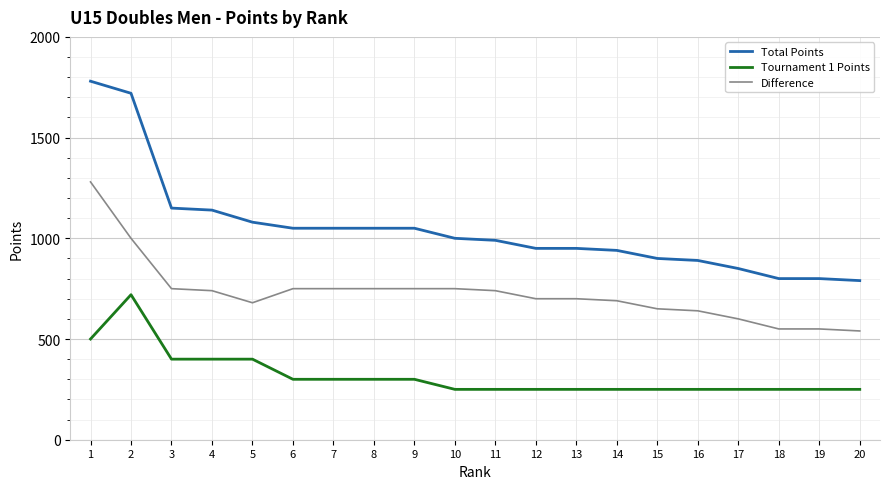

Reading left to right, list all the values displayed in this chart.

Total Points: 1=1780	2=1720	3=1150	4=1140	5=1080	6=1050	7=1050	8=1050	9=1050	10=1000	11=990	12=950	13=950	14=940	15=900	16=890	17=850	18=800	19=800	20=790
Tournament 1 Points: 1=500	2=720	3=400	4=400	5=400	6=300	7=300	8=300	9=300	10=250	11=250	12=250	13=250	14=250	15=250	16=250	17=250	18=250	19=250	20=250
Difference: 1=1280	2=1000	3=750	4=740	5=680	6=750	7=750	8=750	9=750	10=750	11=740	12=700	13=700	14=690	15=650	16=640	17=600	18=550	19=550	20=540